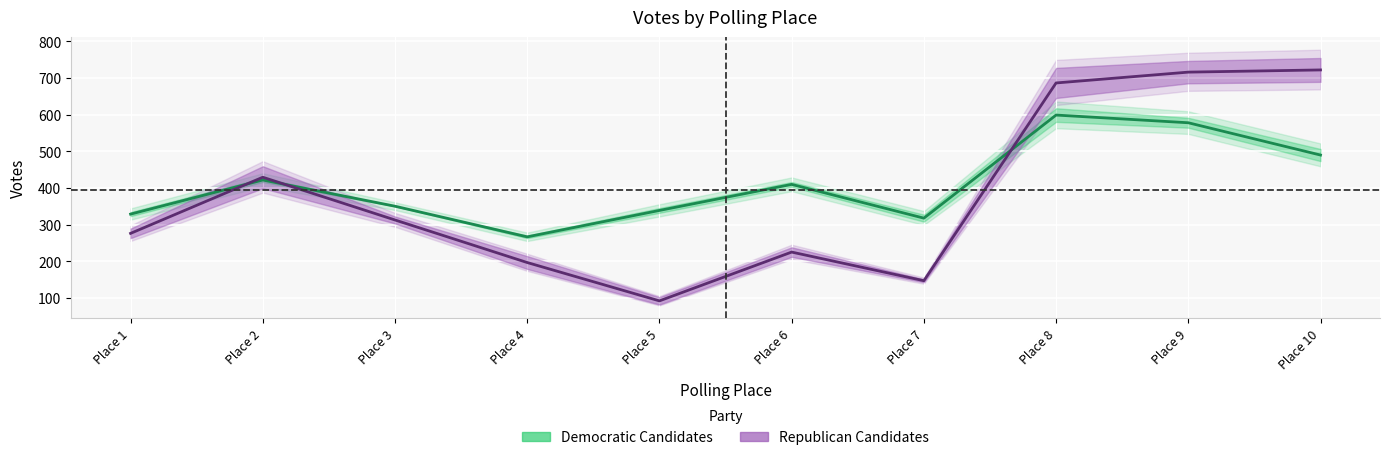

What is the maximum value for Dave Riccio Jr. Republican?

721.5